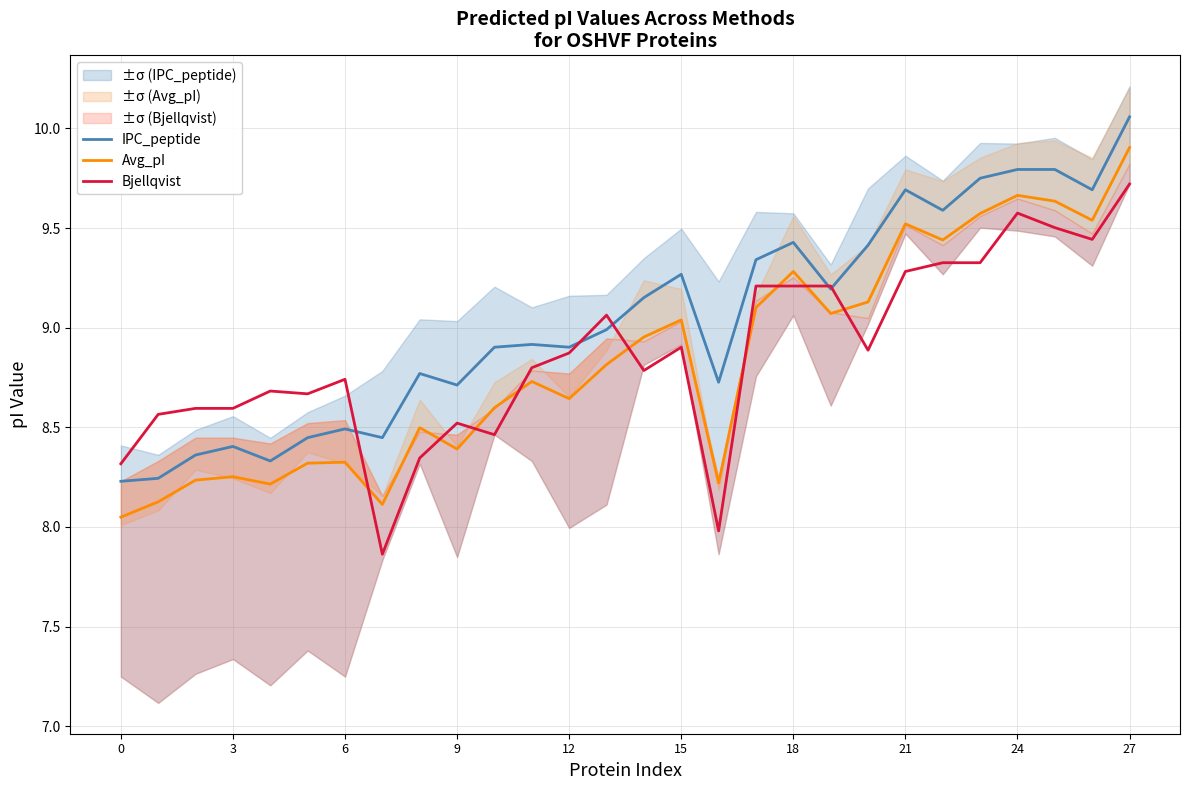

Between 0 and 24, which series saw the biggest shift?

Avg_pI